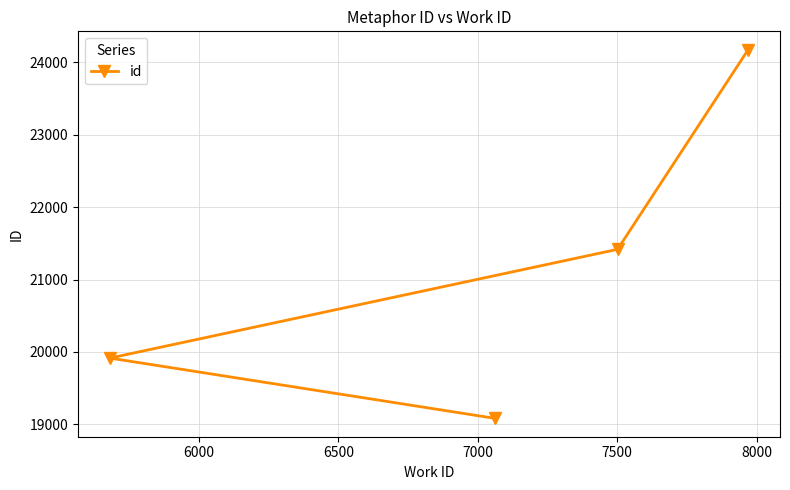

Is this an area chart (filled region under the line)?

No